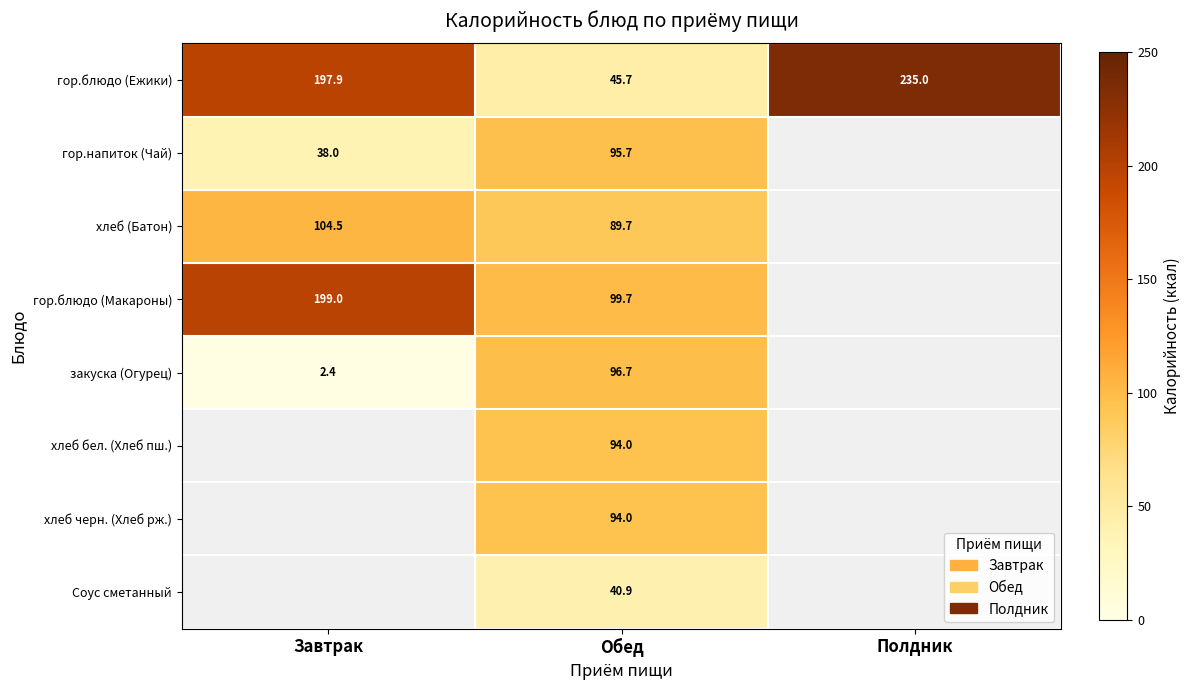

Which label corresponds to the smallest value in the chart?

Завтрак